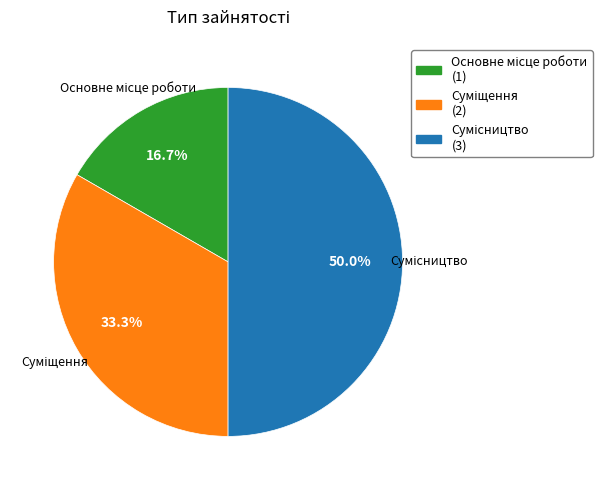

What is the smallest slice in the pie chart?

Основне місце роботи